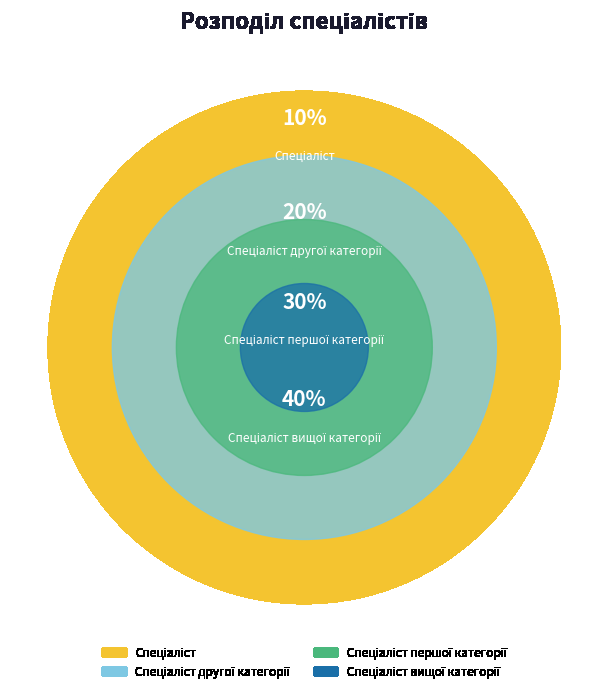

To the nearest percent, what is the difference between the largest and smallest slice percentages?

30%